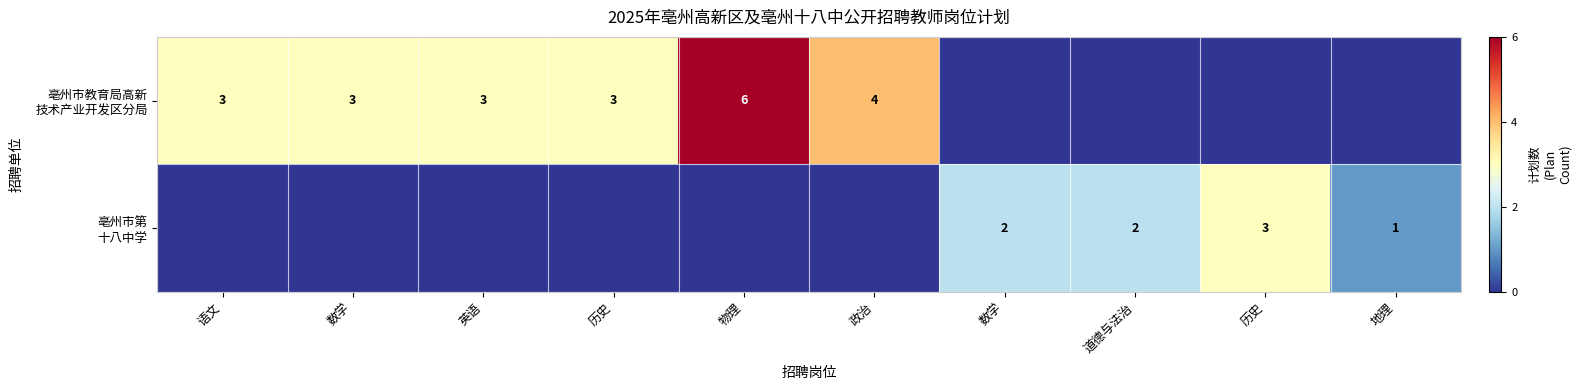

Count the 亳州市第 十八中学 values in the range 0 to 2.

9